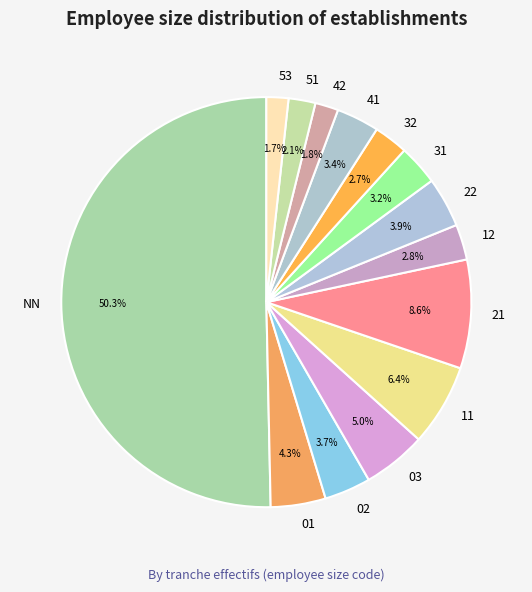

How many slices are in this pie chart?

14